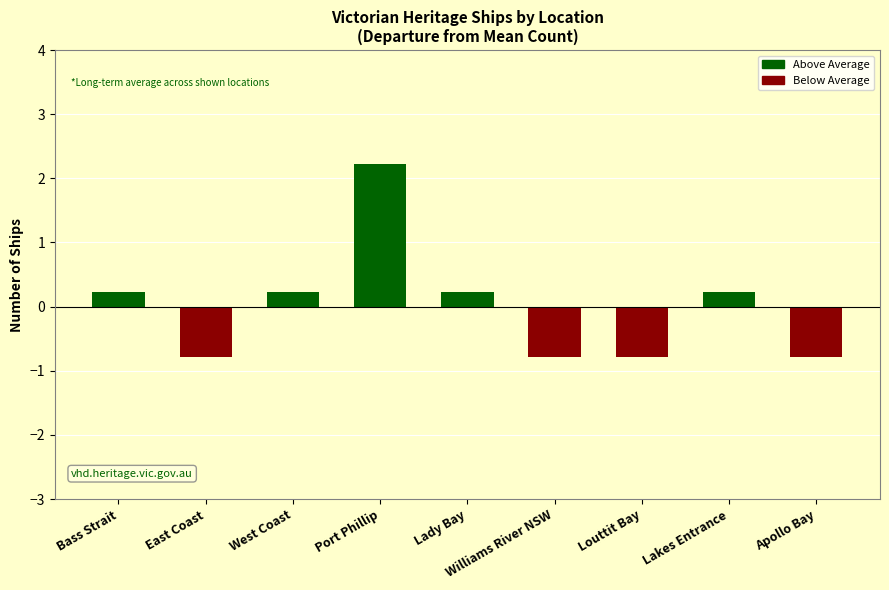

What is the minimum value shown in the chart?

-0.8